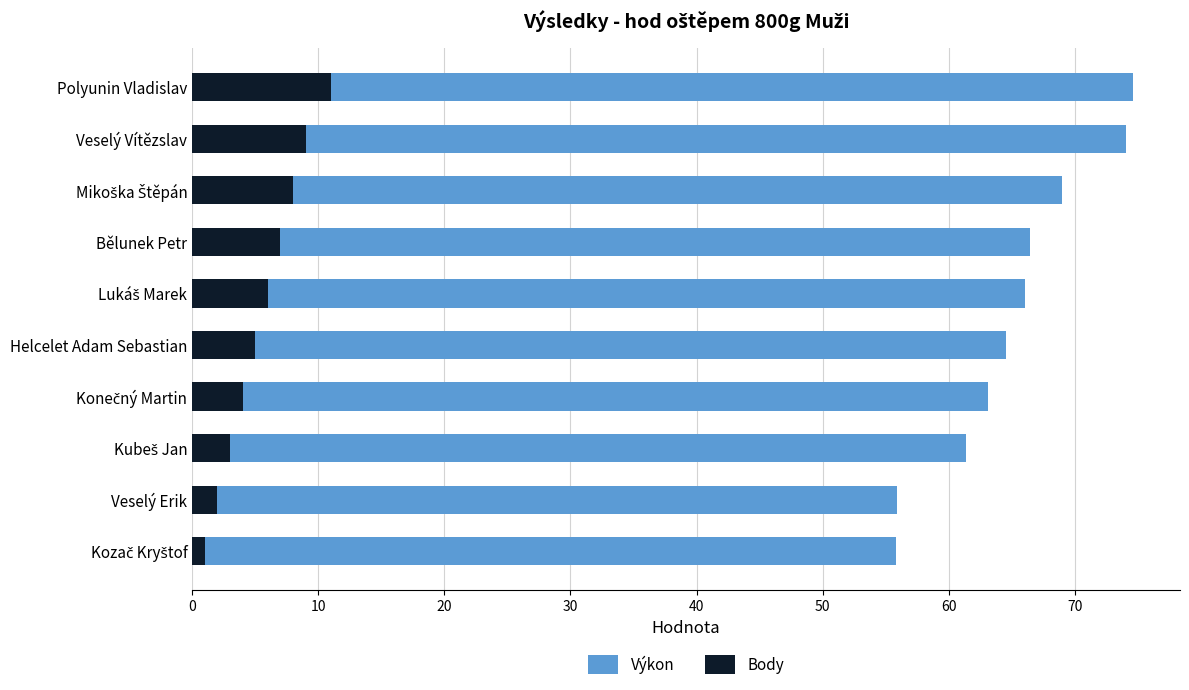

Is it true that Body equals 5.0 at 50?

True